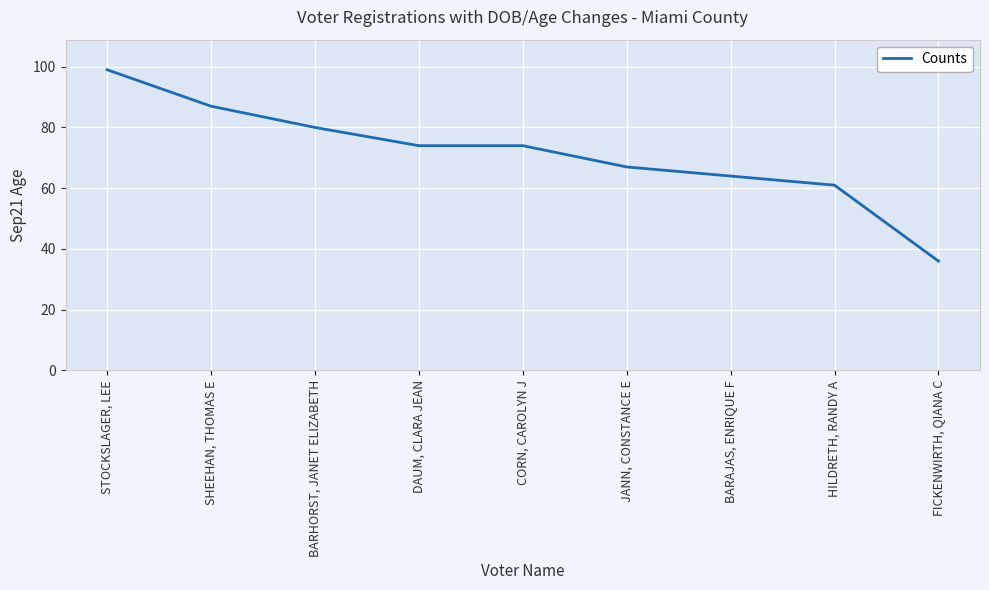

What is the maximum value shown in the chart?

99